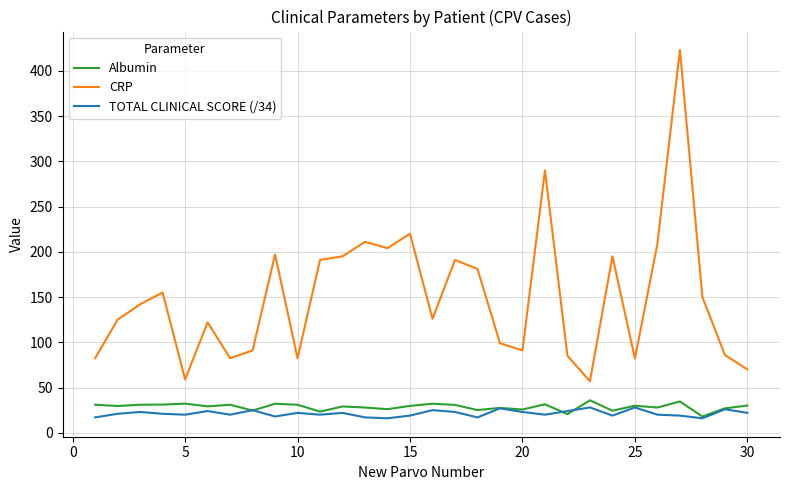

At how many categories does at least one series exceed 114?

18